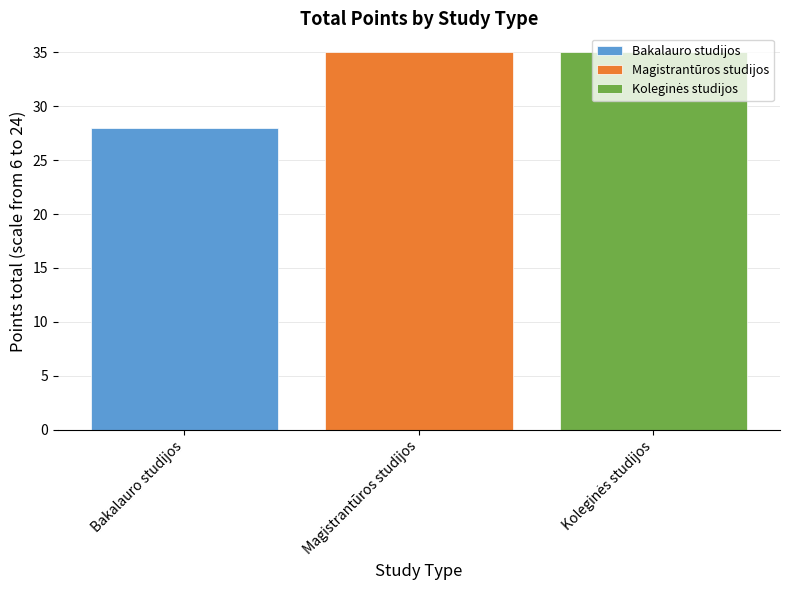

The value at Magistrantūros studijos is 35. True or false?

True